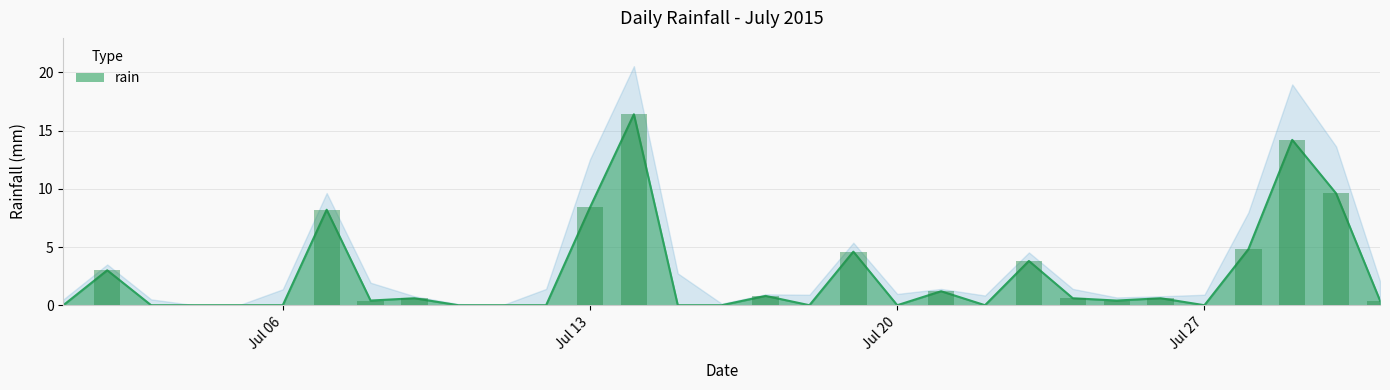

Is it true that the value at 2015-07-19 is 4.6?

True